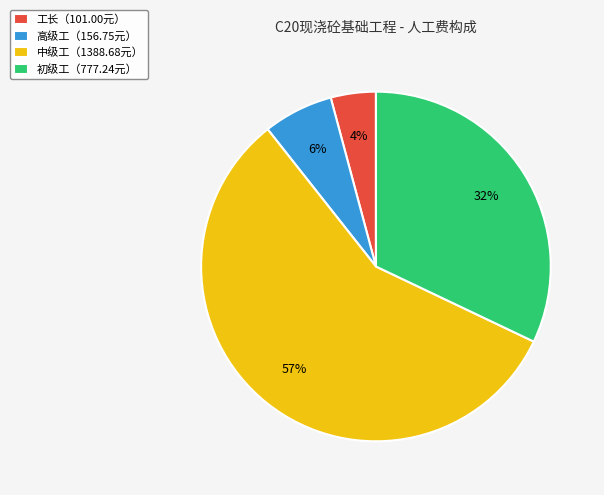

To the nearest percent, what is the average slice percentage?

25%